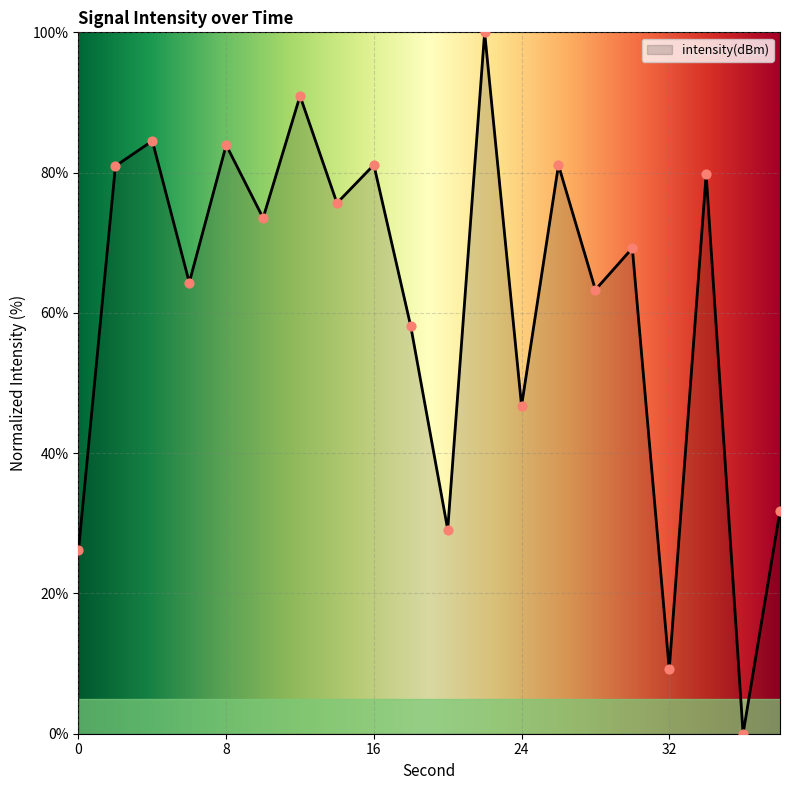

What is the difference between the maximum and minimum values?

100.0